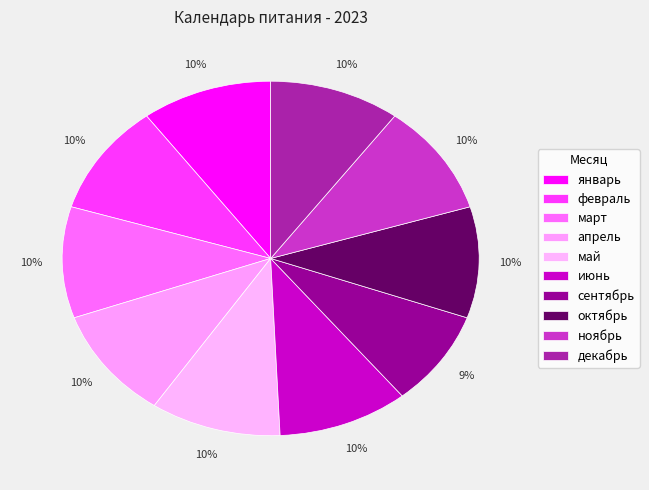

What percentage is the май slice, to the nearest percent?

10%